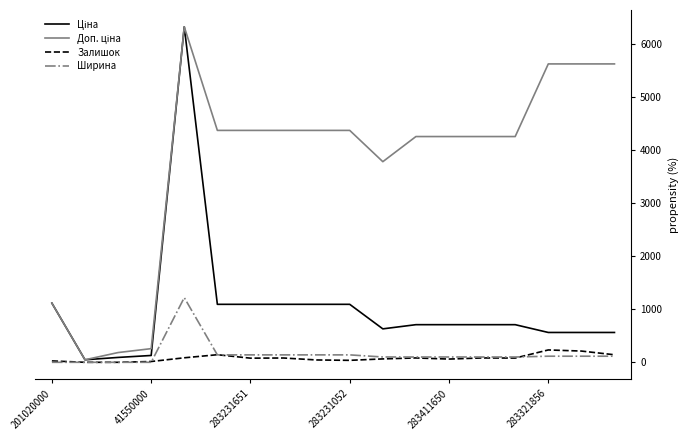

What is the greatest value displayed?

6328.7